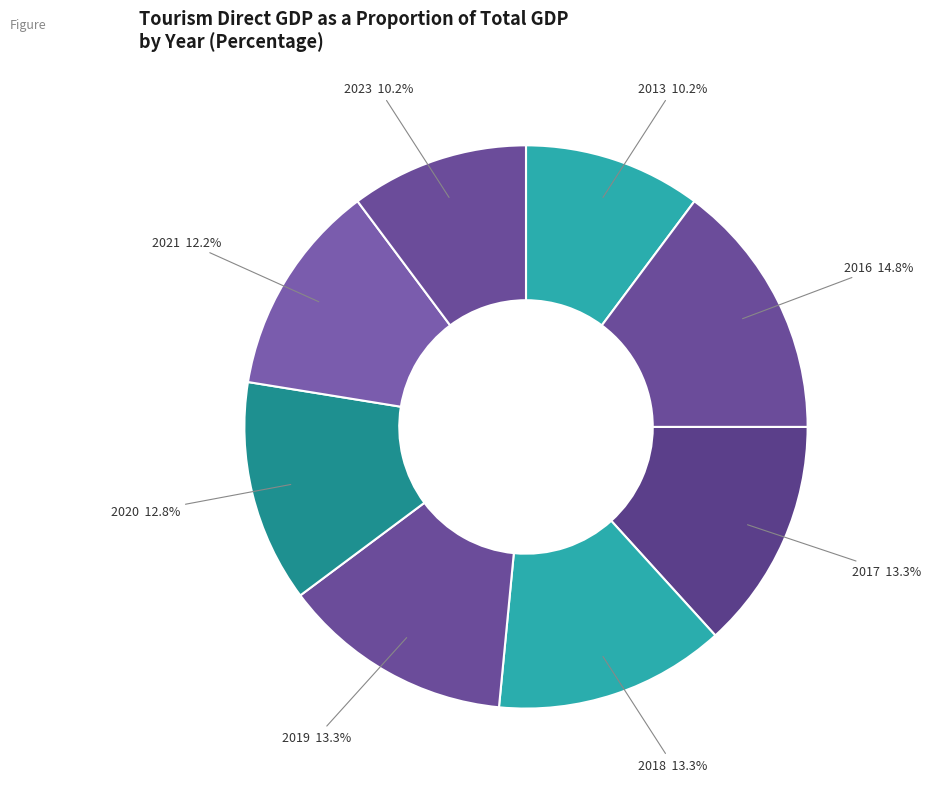

To the nearest percent, what portion does 2016 represent?

15%